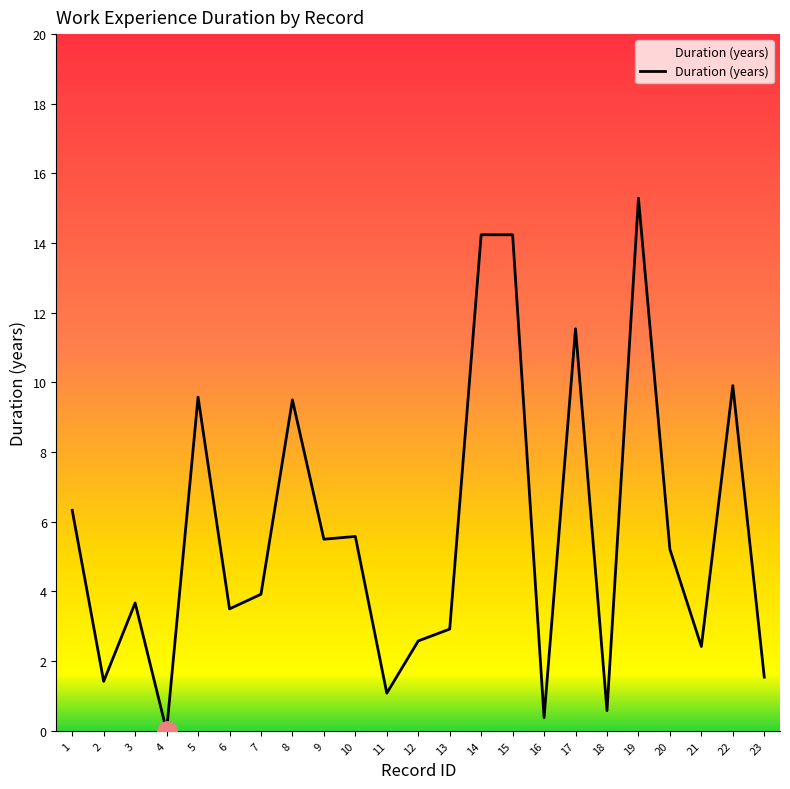

What is the difference between the values at 17 and 8?

2.0